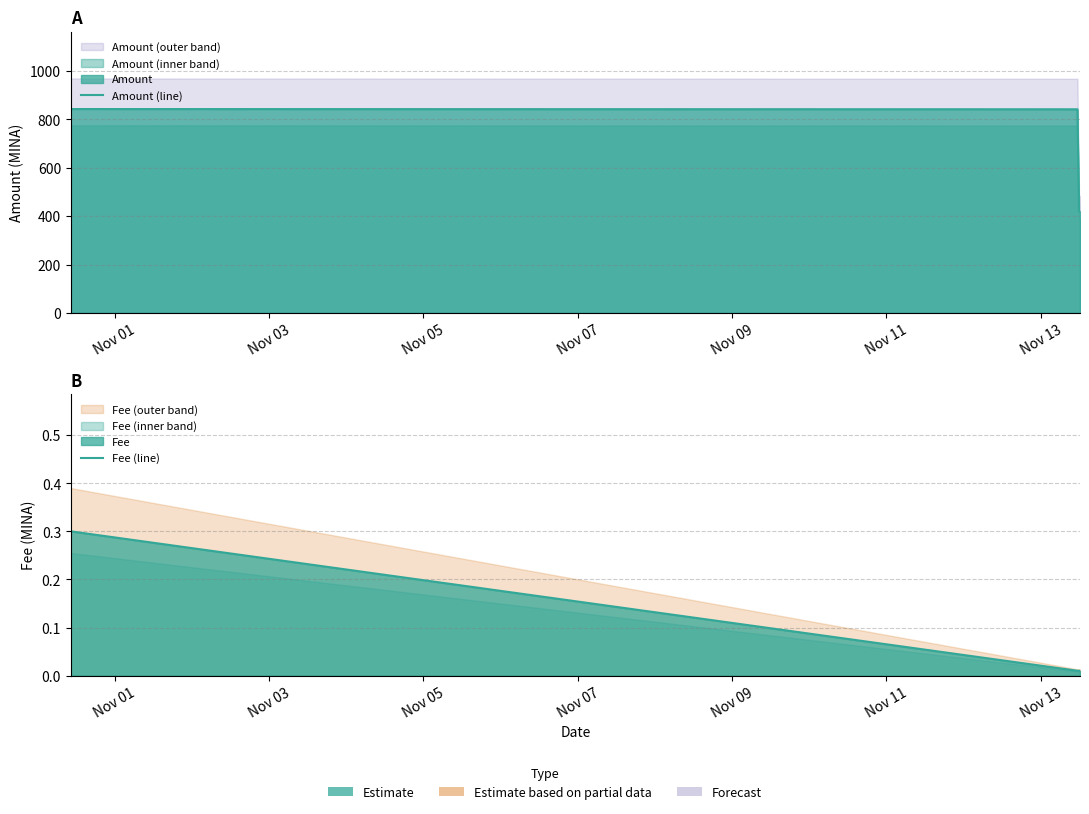

At how many categories does at least one series exceed 666?

2